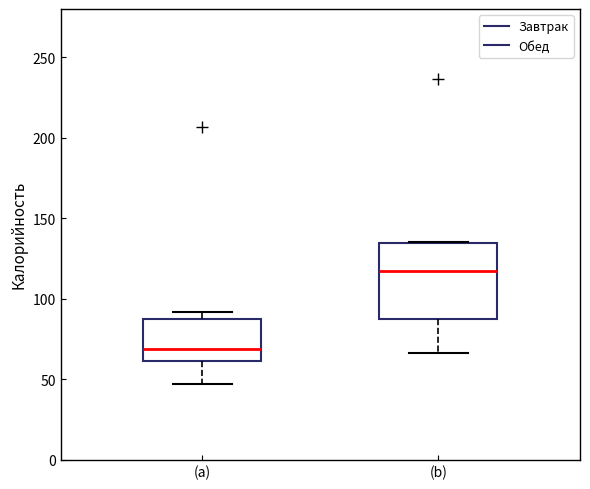

Where does the lower whisker of the box for (b) end on the y-axis? The values are not printed on the chart, so give them approximately, as read against the axis.

65